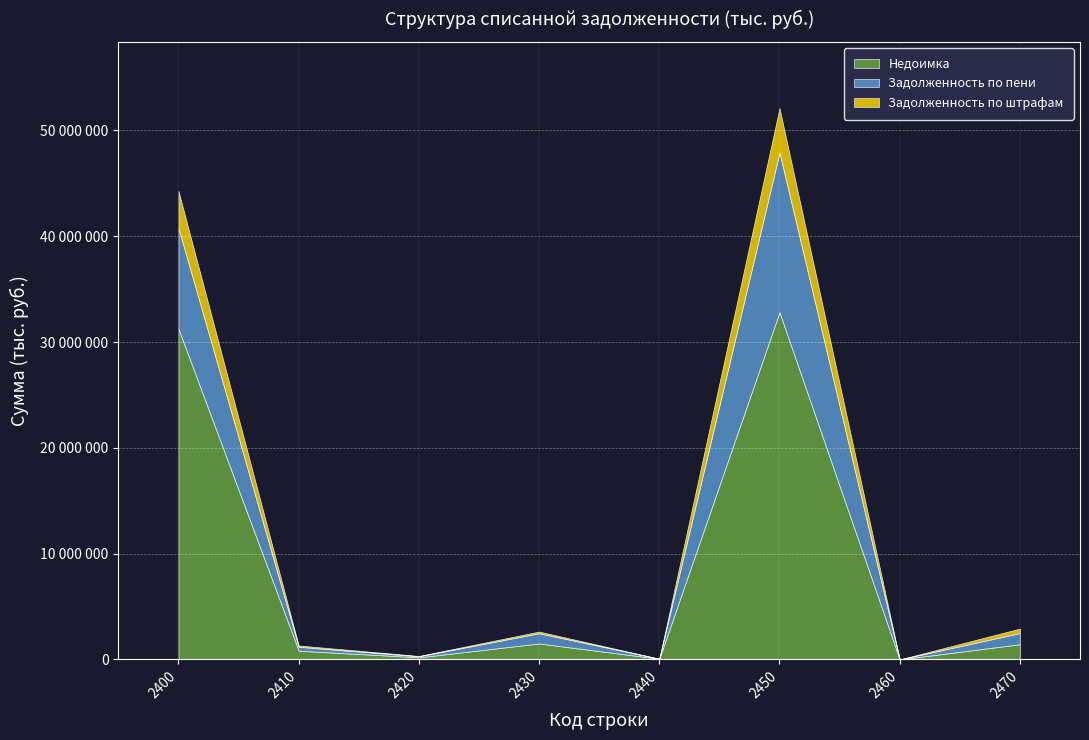

What is the difference between the highest and lowest values at 2470?

1010852